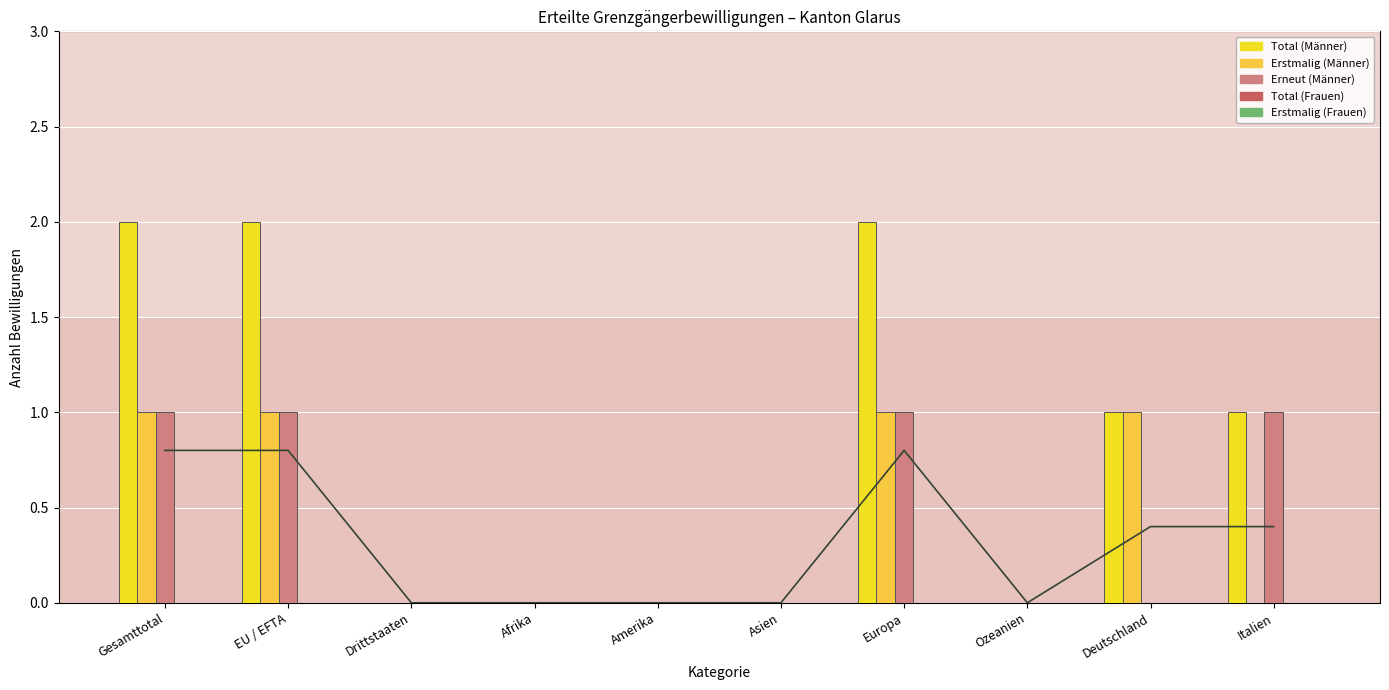

What is the difference between the maximum and minimum values in the Total (Männer) series?

2